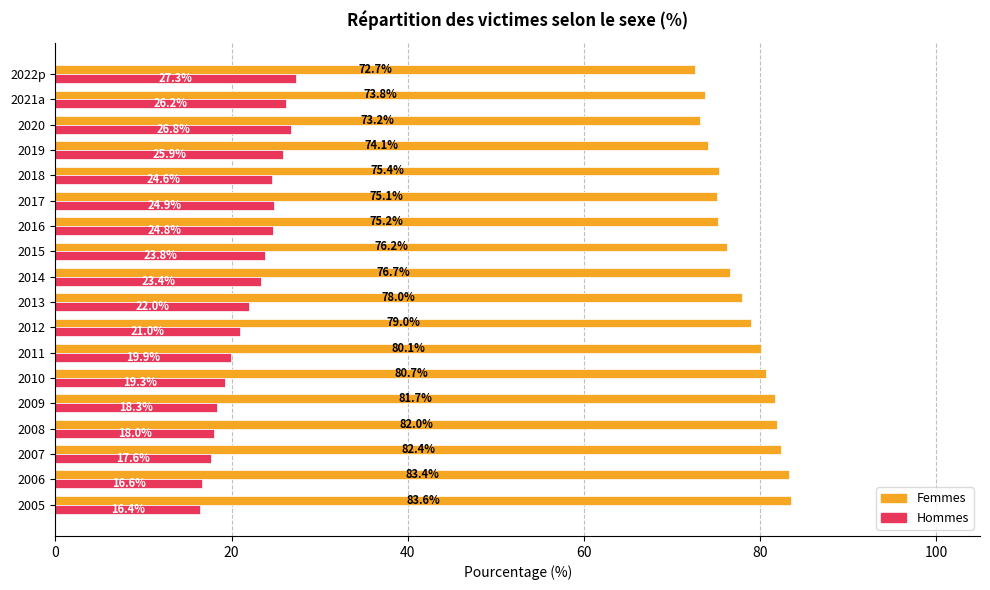

Rank the categories by Femmes value from lowest to highest.

2022p, 2020, 2021a, 2019, 2017, 2016, 2018, 2015, 2014, 2013, 2012, 2011, 2010, 2009, 2008, 2007, 2006, 2005